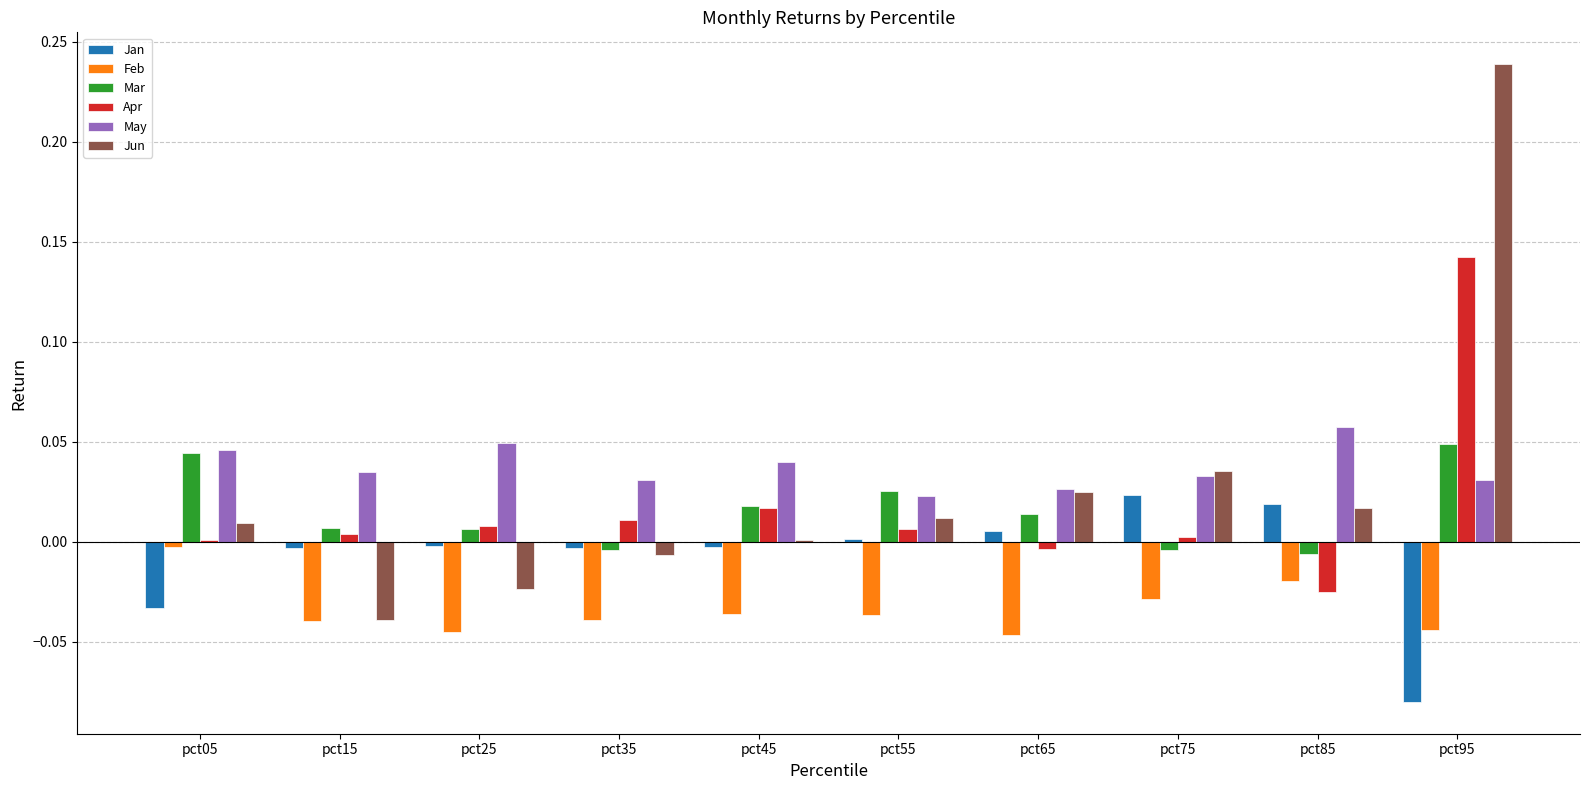

Is it true that Jun equals -0.0 at pct25?

True